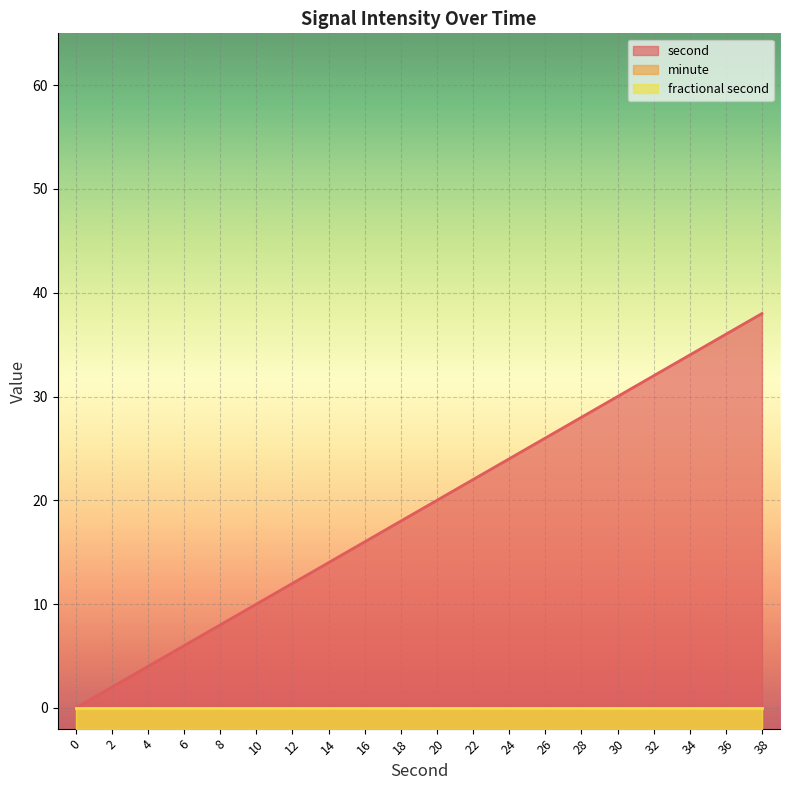

Rank the categories by minute value from lowest to highest.

0, 2, 4, 6, 8, 10, 12, 14, 16, 18, 20, 22, 24, 26, 28, 30, 32, 34, 36, 38